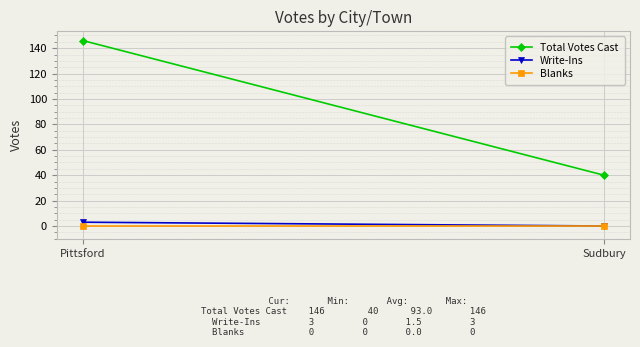

Where is Write-Ins nearest to the value 1?

Sudbury